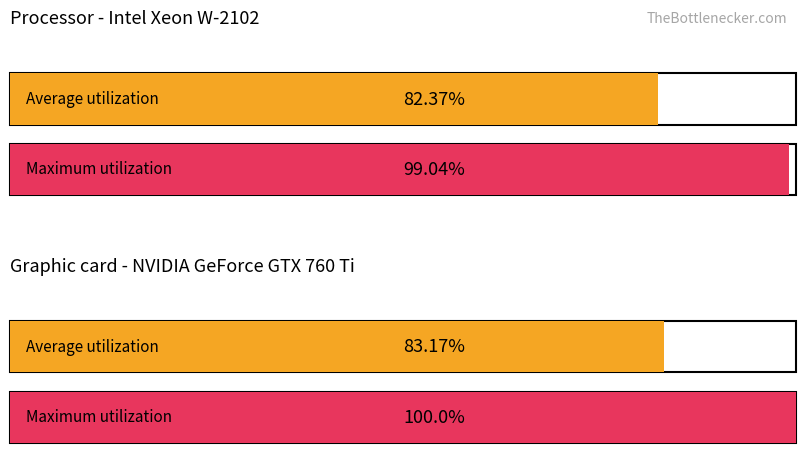

Are the bars grouped side by side (vs. stacked)?

Yes